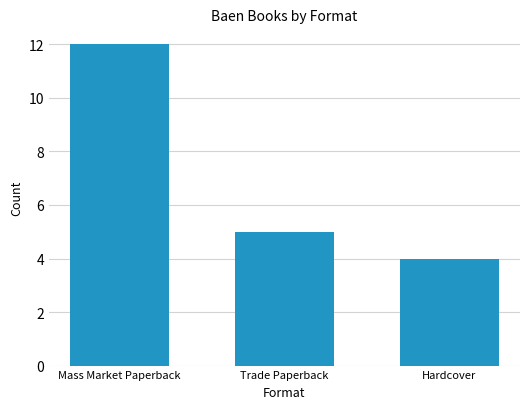

What is the average value?

7